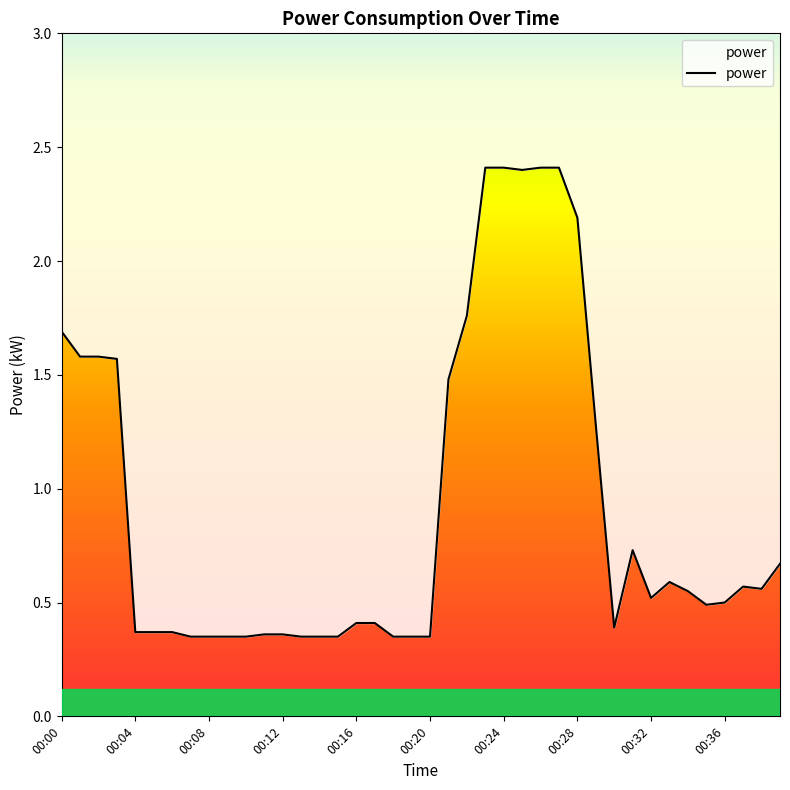

What is the difference between the second highest and minimum values?

2.1